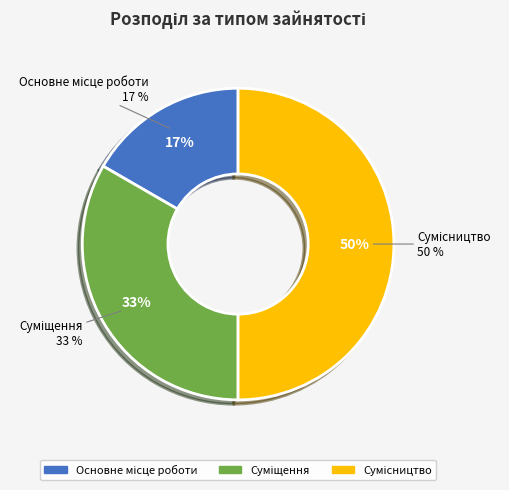

To the nearest percent, what is the average slice percentage?

33%